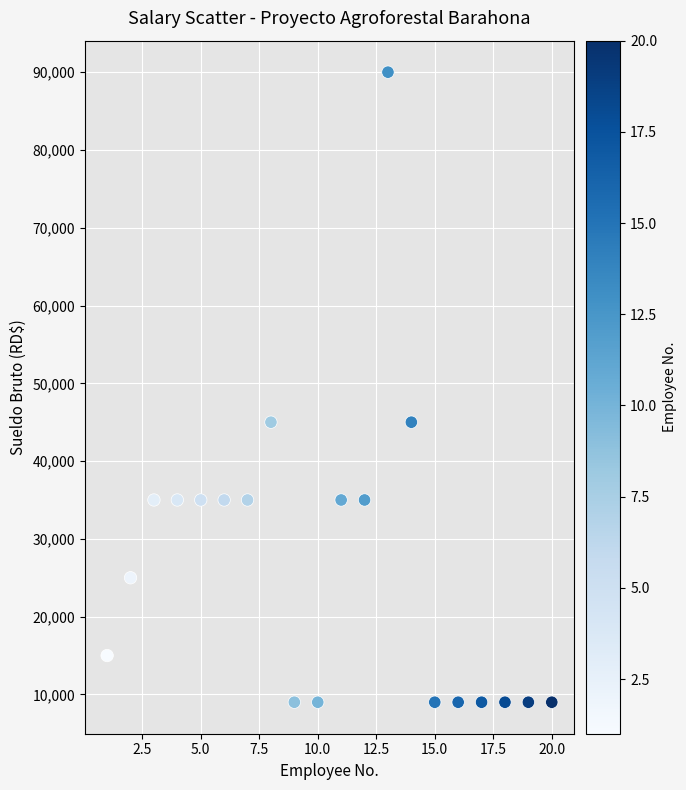

What is the range of Y values (max minus min)?

81000